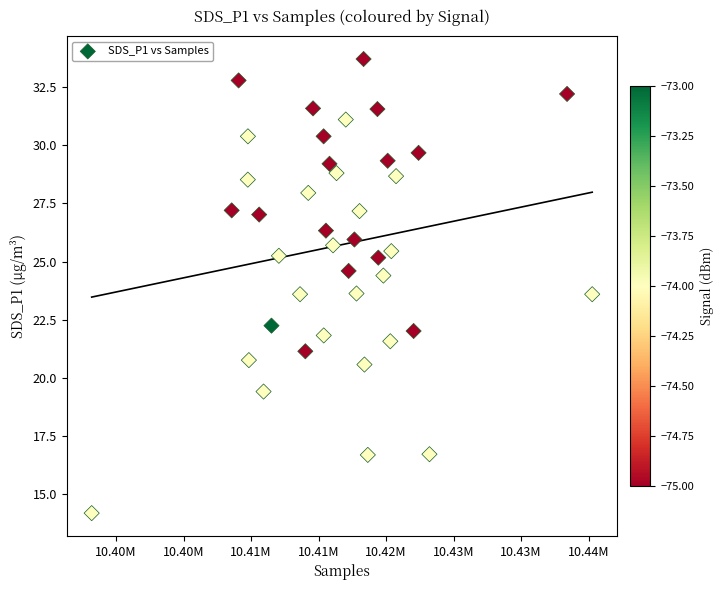

What is the range of X values (max minus min)?

37069.0